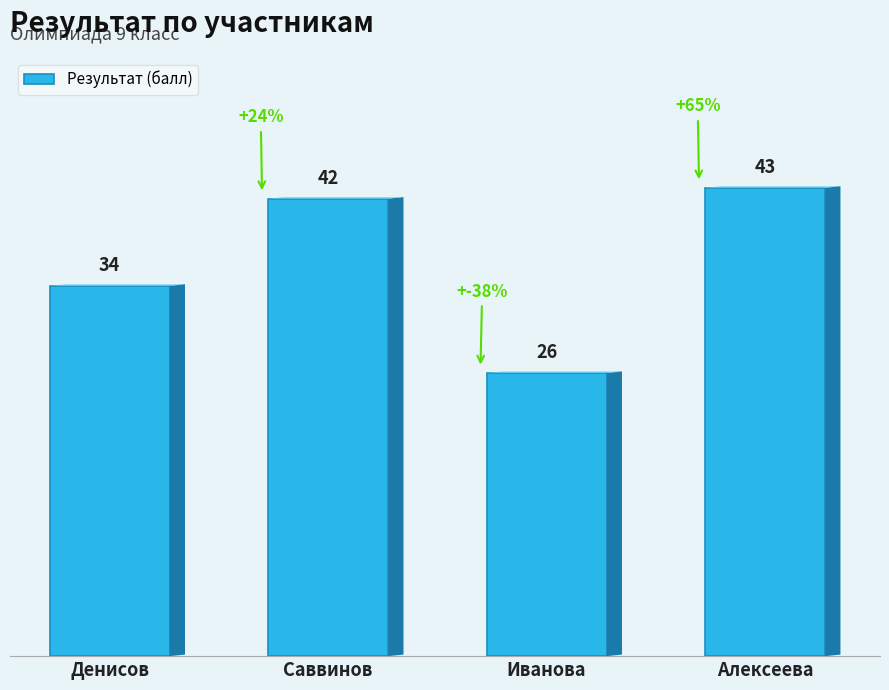

The value at Денисов is 17. True or false?

False